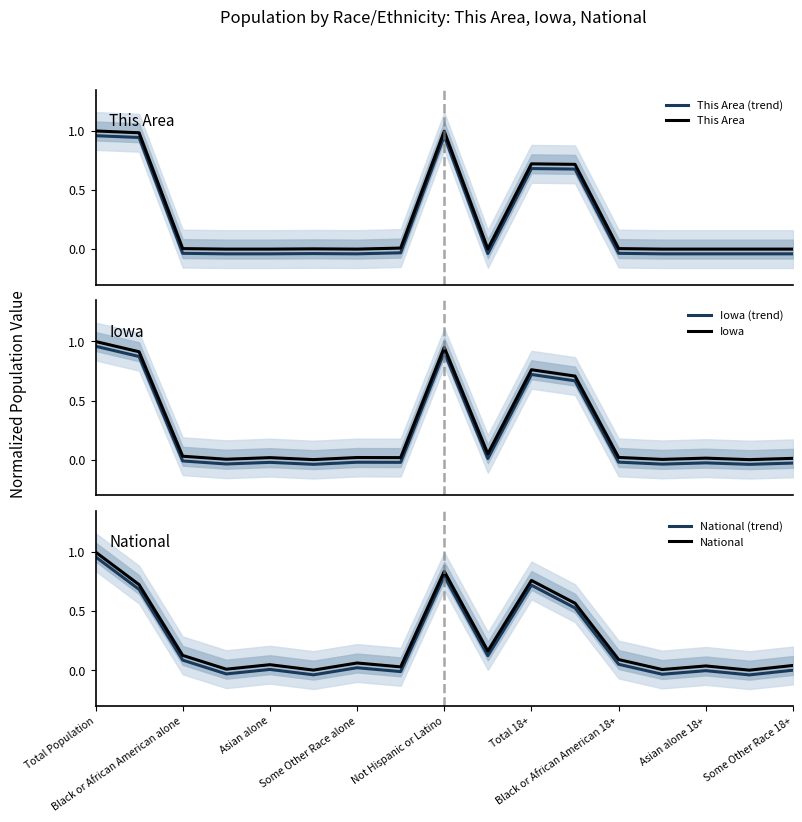

Which category has the lowest value across all series?

Some Other Race alone